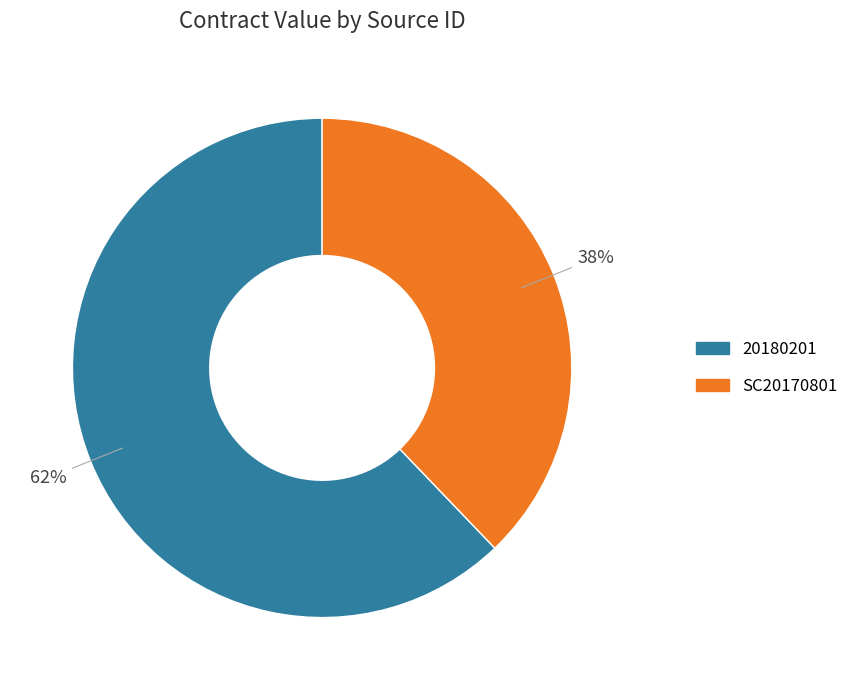

To the nearest percent, what is the difference between the 20180201 and SC20170801 slice percentages?

24%